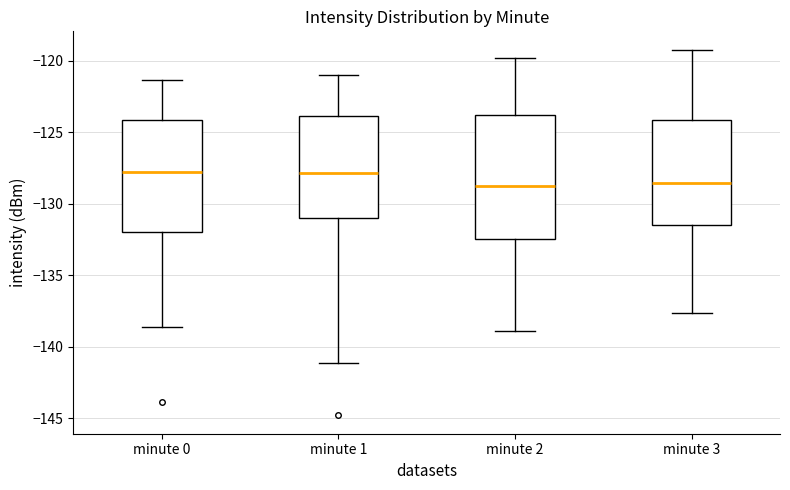

Comparing the boxes themselves (not the whiskers), which one is the tallest?

minute 2